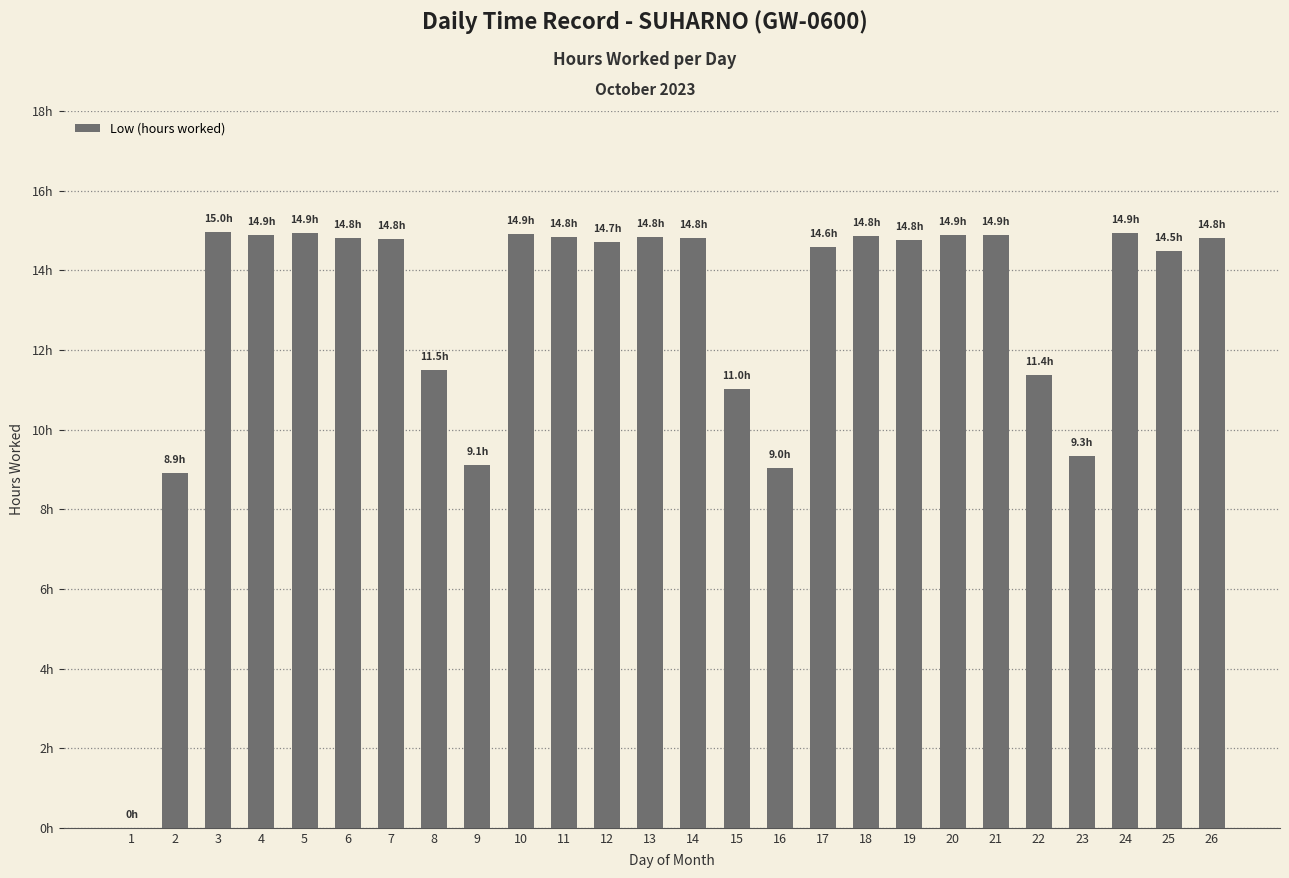

What is the difference between the values at 25 and 5?

0.4